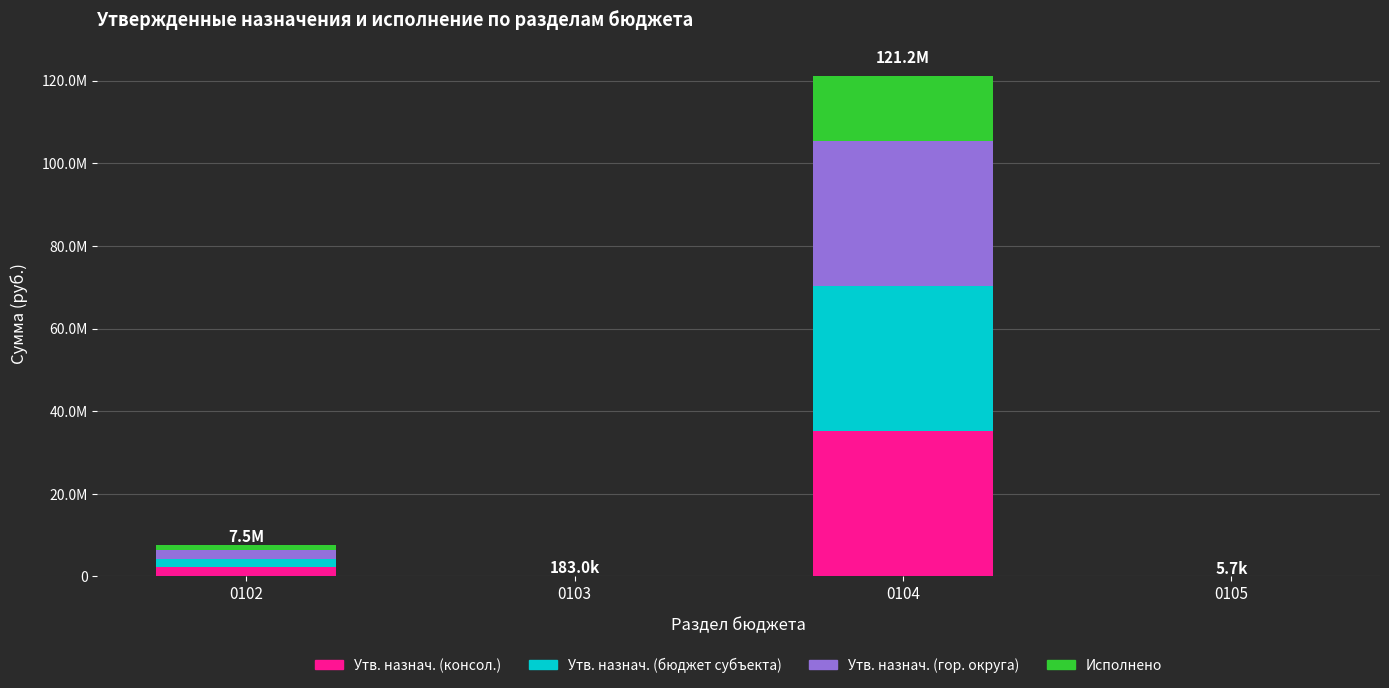

What are all the series names shown in the legend?

Утв. назнач. (консол.), Утв. назнач. (бюджет субъекта), Утв. назнач. (гор. округа), Исполнено